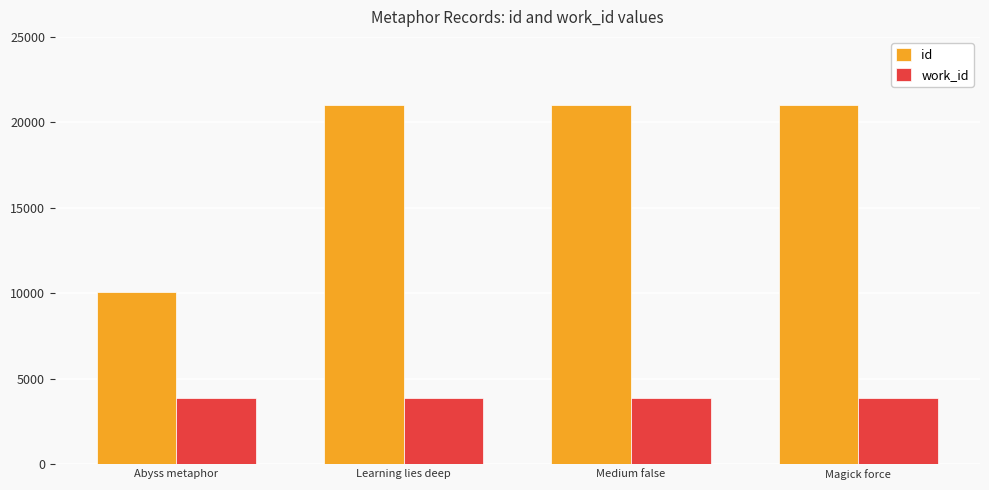

Is the value of work_id at Learning lies deep greater than the value of id at Abyss metaphor?

No